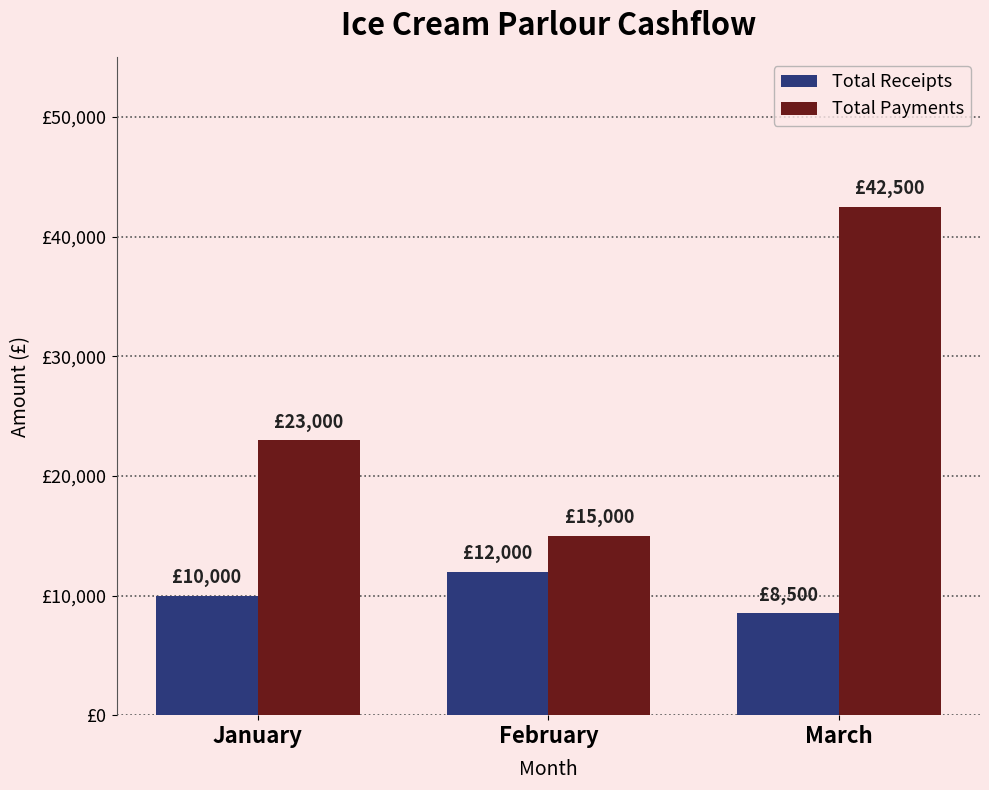

What is the difference between the maximum and minimum values in the Total Receipts series?

3500